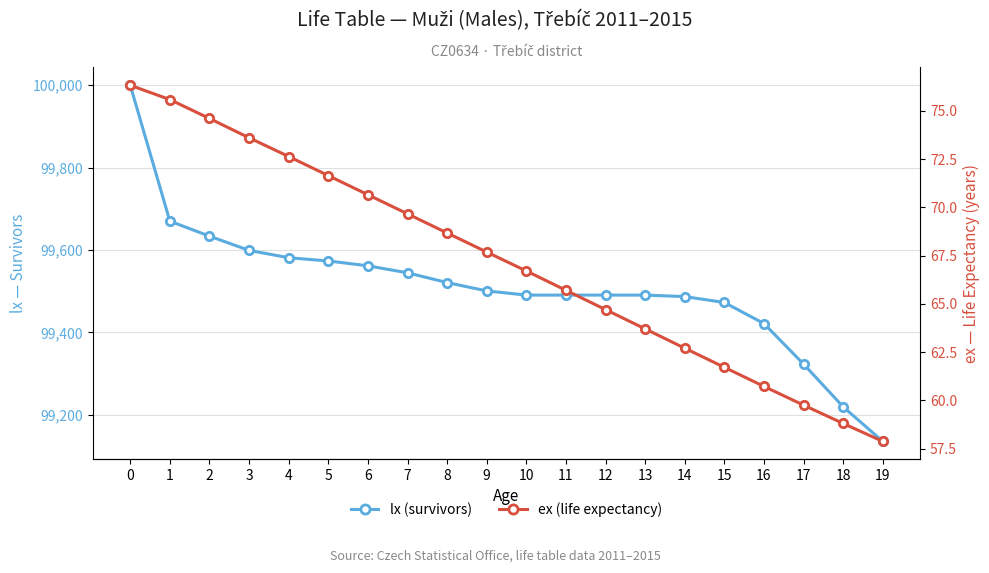

Reading left to right, list all the values displayed in this chart.

lx (survivors): 0=100000.0	1=99670.1	2=99633.8	3=99599.2	4=99581.4	5=99573.5	6=99561.8	7=99544.7	8=99521.1	9=99500.8	10=99490.7	11=99490.7	12=99490.7	13=99490.7	14=99487.0	15=99472.7	16=99421.6	17=99323.2	18=99219.4	19=99135.5
ex (life expectancy): 0=76.3	1=75.6	2=74.6	3=73.6	4=72.6	5=71.6	6=70.7	7=69.7	8=68.7	9=67.7	10=66.7	11=65.7	12=64.7	13=63.7	14=62.7	15=61.7	16=60.7	17=59.8	18=58.8	19=57.9